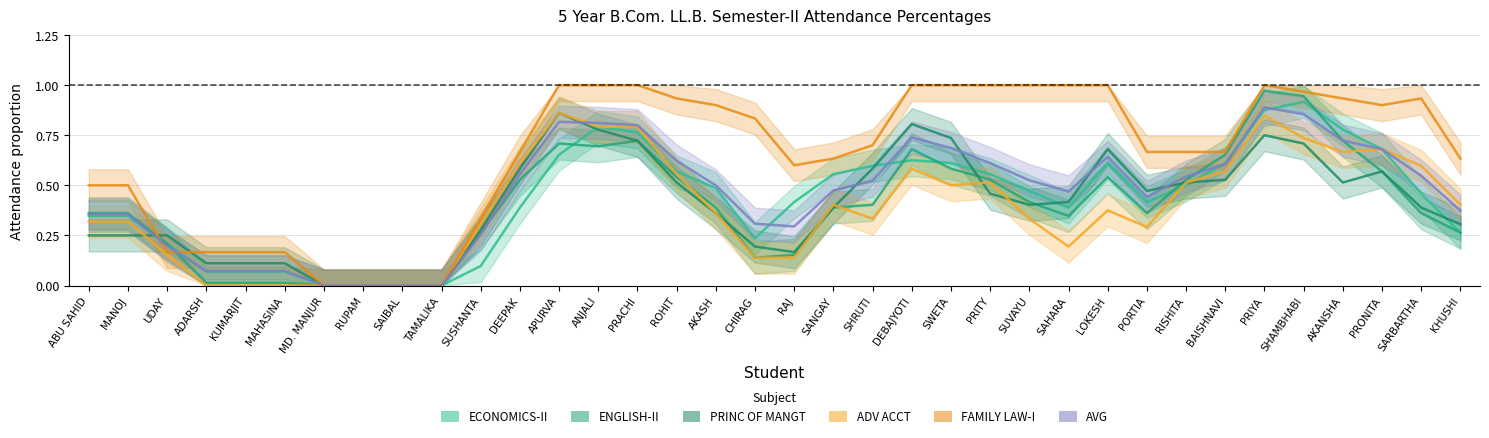

What is the label of the 10th point from the left?

TAMALIKA